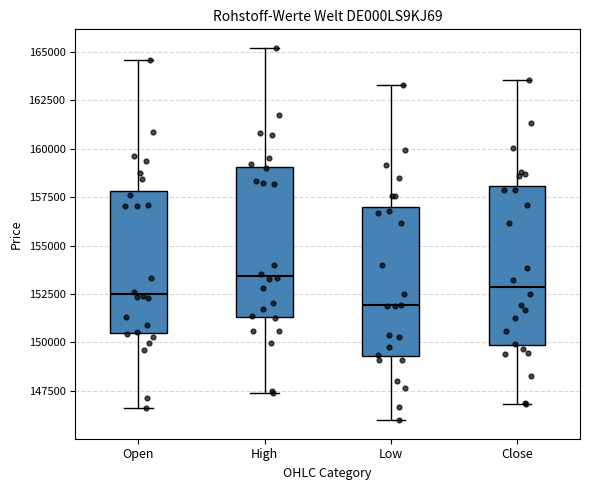

Reading left to right, read every box against the y-axis: the position of its median line, the range the box covers, and the ends of its whiskers. The values are not printed on the chart, so give them approximately, as read against the axis.

Open: median 152500, box 150500 to 158000, whiskers 146500 to 164500
High: median 153500, box 151500 to 159000, whiskers 147500 to 165000
Low: median 152000, box 149500 to 157000, whiskers 146000 to 163500
Close: median 153000, box 150000 to 158000, whiskers 147000 to 163500